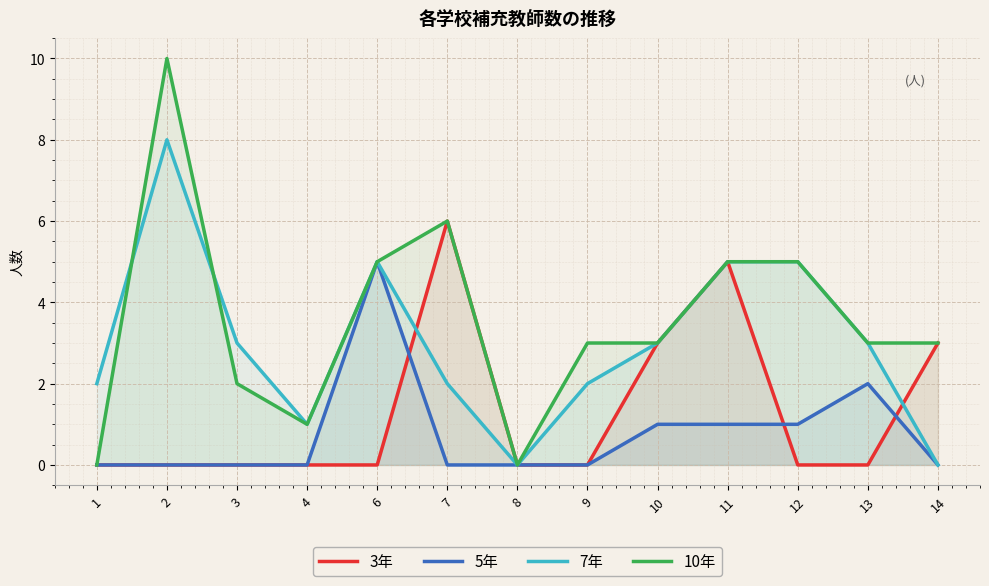

Rank the categories by 3年 value from highest to lowest.

7, 11, 10, 14, 1, 2, 3, 4, 6, 8, 9, 12, 13